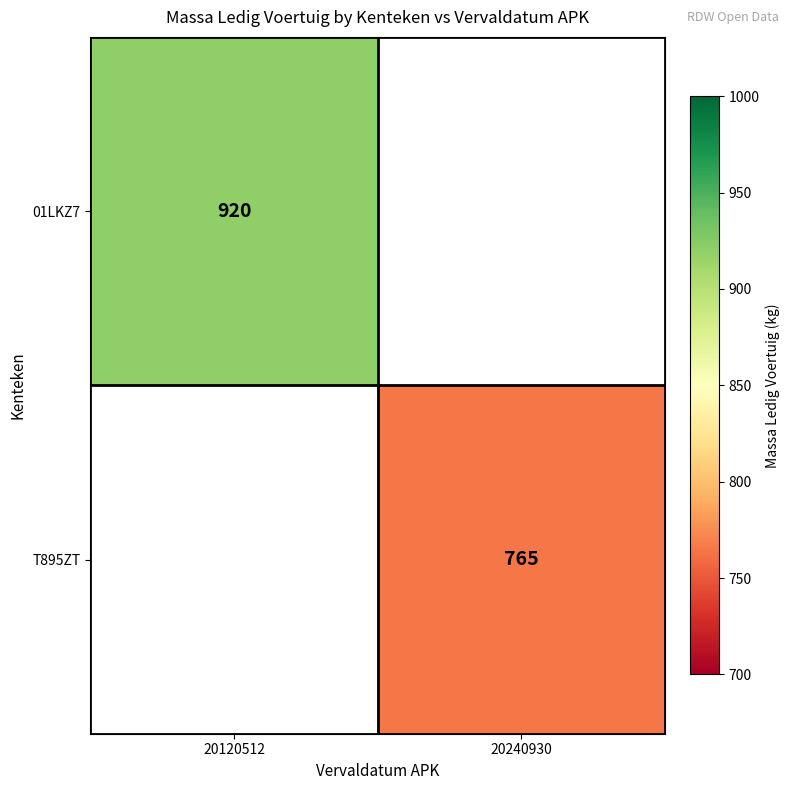

True or false: T895ZT has a value of 438 at 20240930.

False